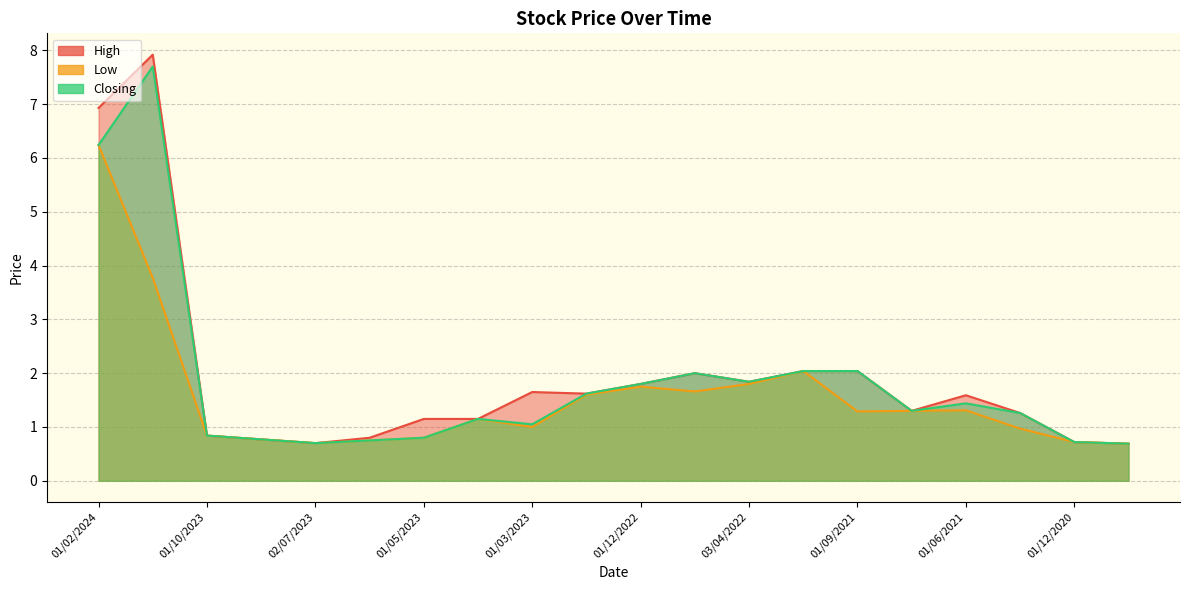

True or false: Closing has a value of 7.7 at 02/01/2024.

True